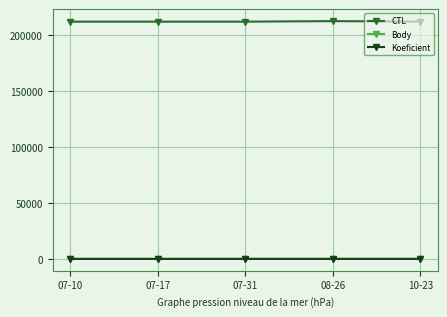

Count the number of categories in the chart.

5